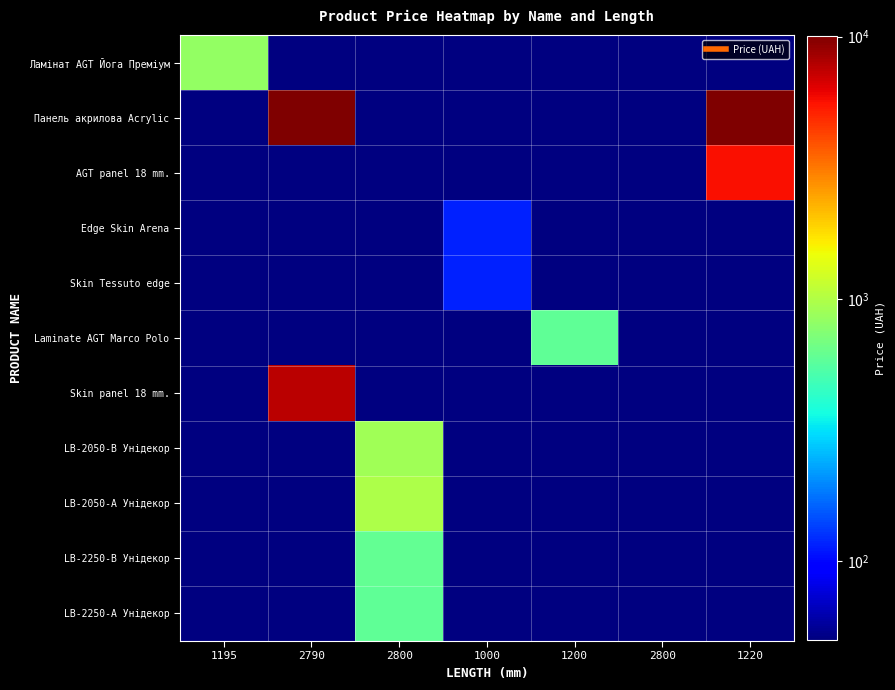

How many values in Skin Tessuto edge are above zero?

1